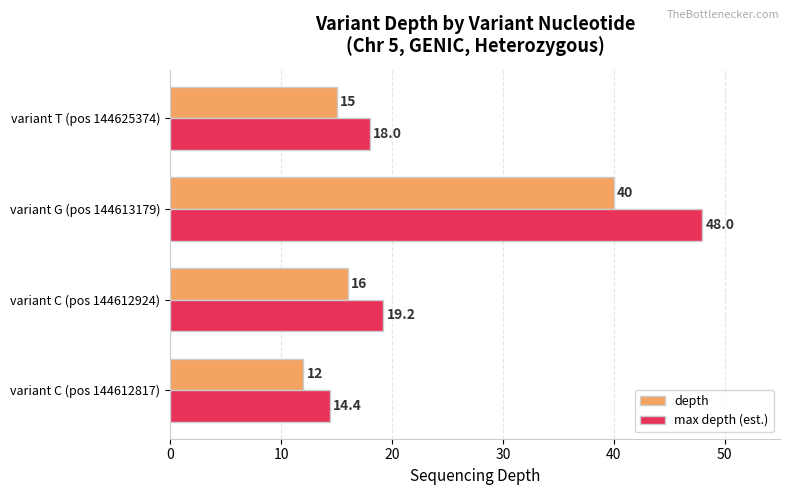

Where is max depth (est.) nearest to the value 31?

variant C (pos 144612924)